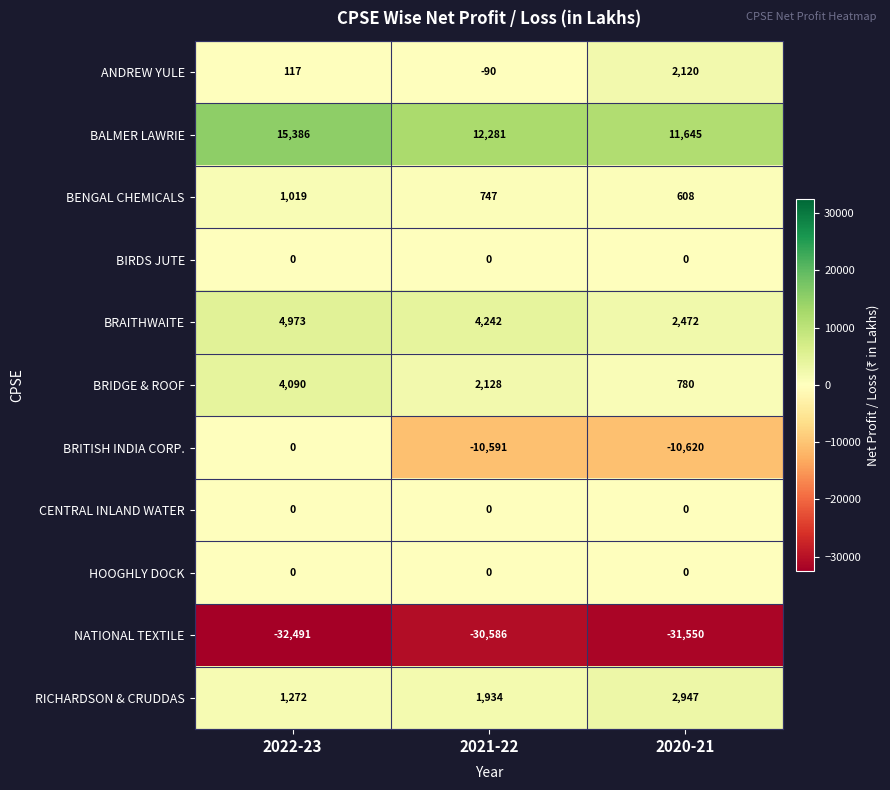

The value of CENTRAL INLAND WATER at 2021-22 is 0. True or false?

True